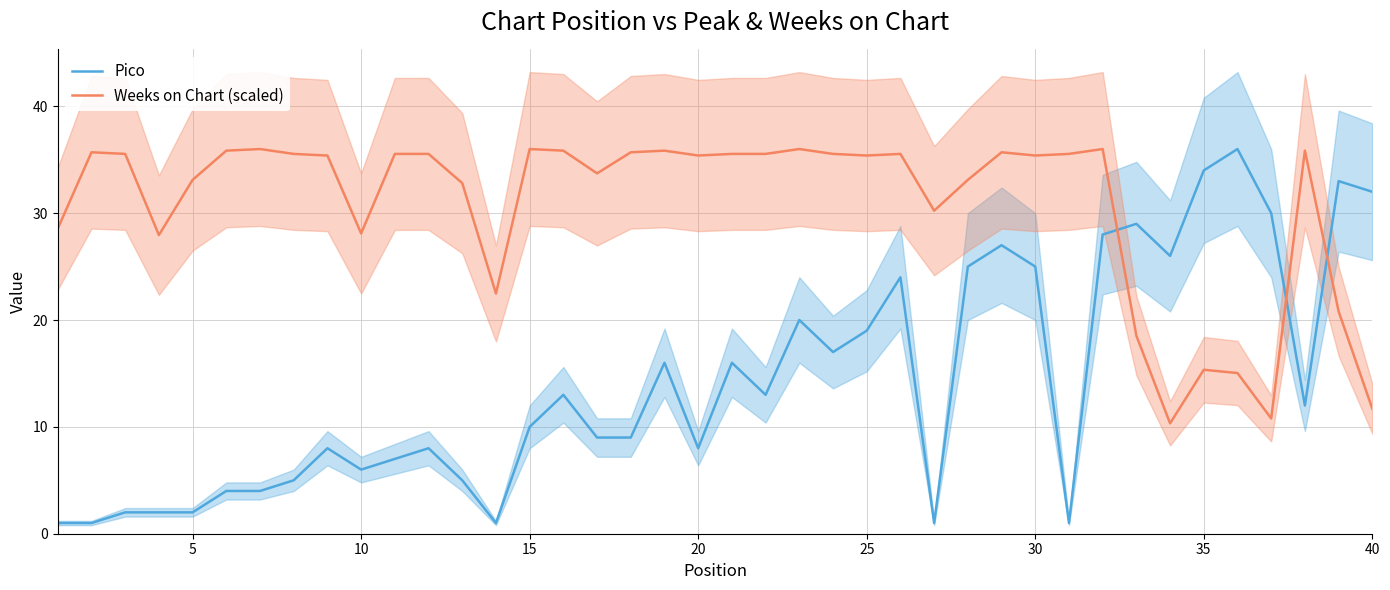

Which series has the widest spread of values?

Pico